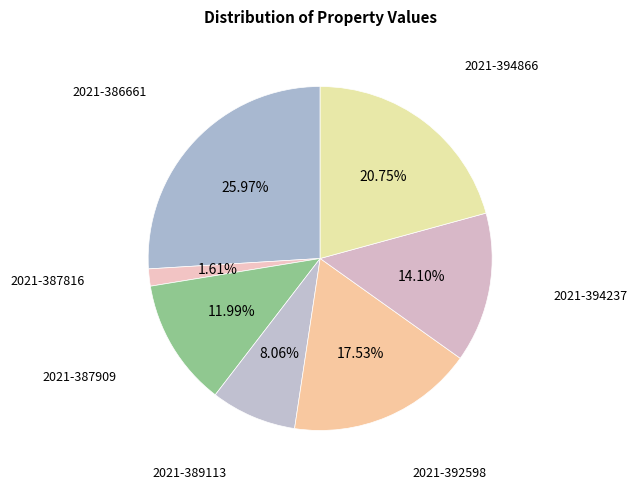

Count the number of slices in the pie.

7